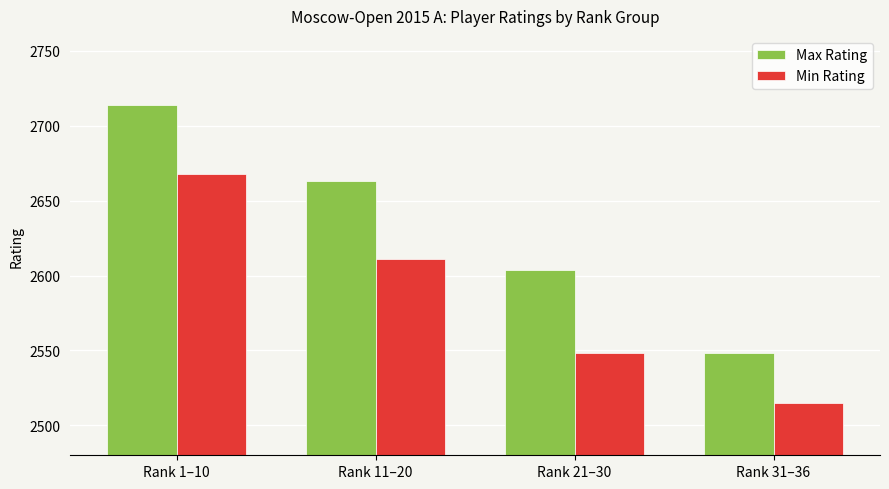

At which category does the chart reach its minimum across all series?

Rank 31–36